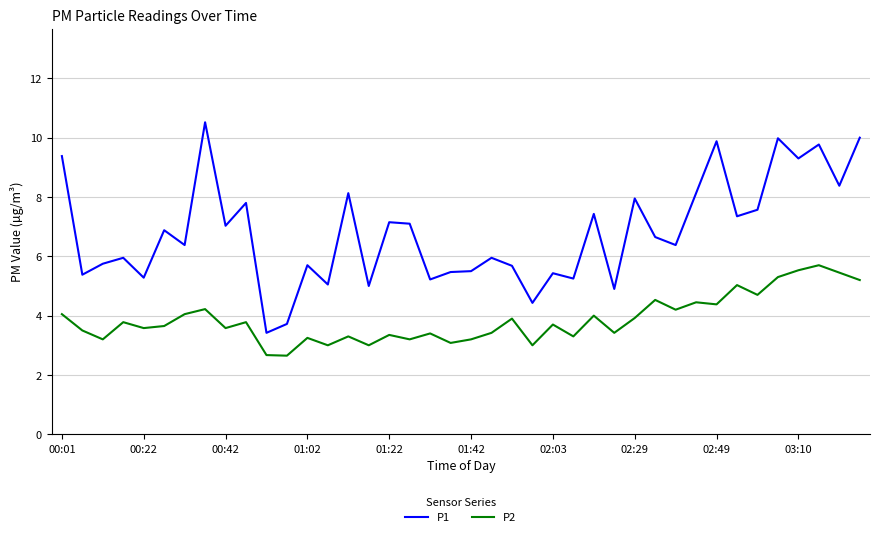

Which series has the largest range (max minus min)?

P1